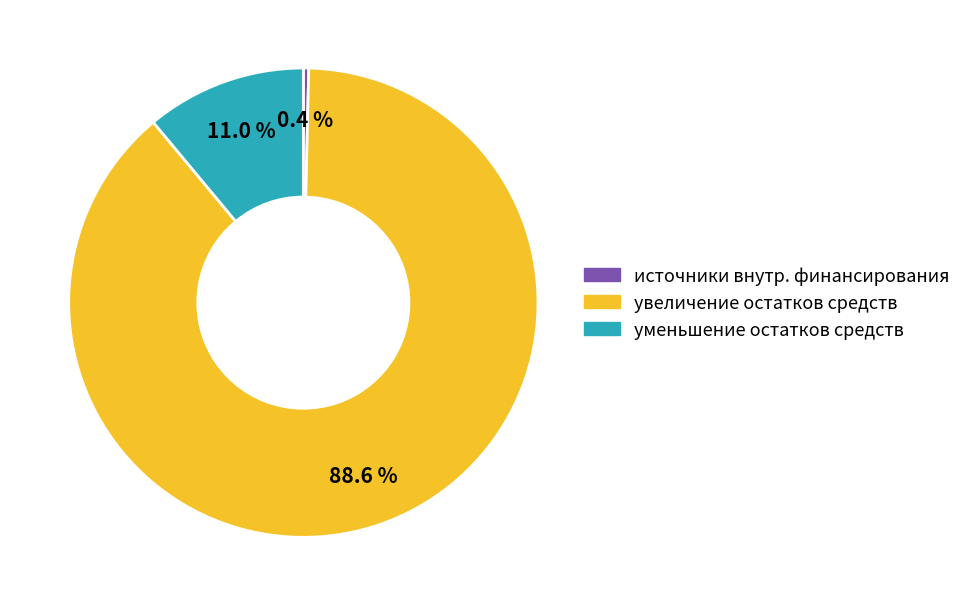

Does any single category account for the majority?

Yes